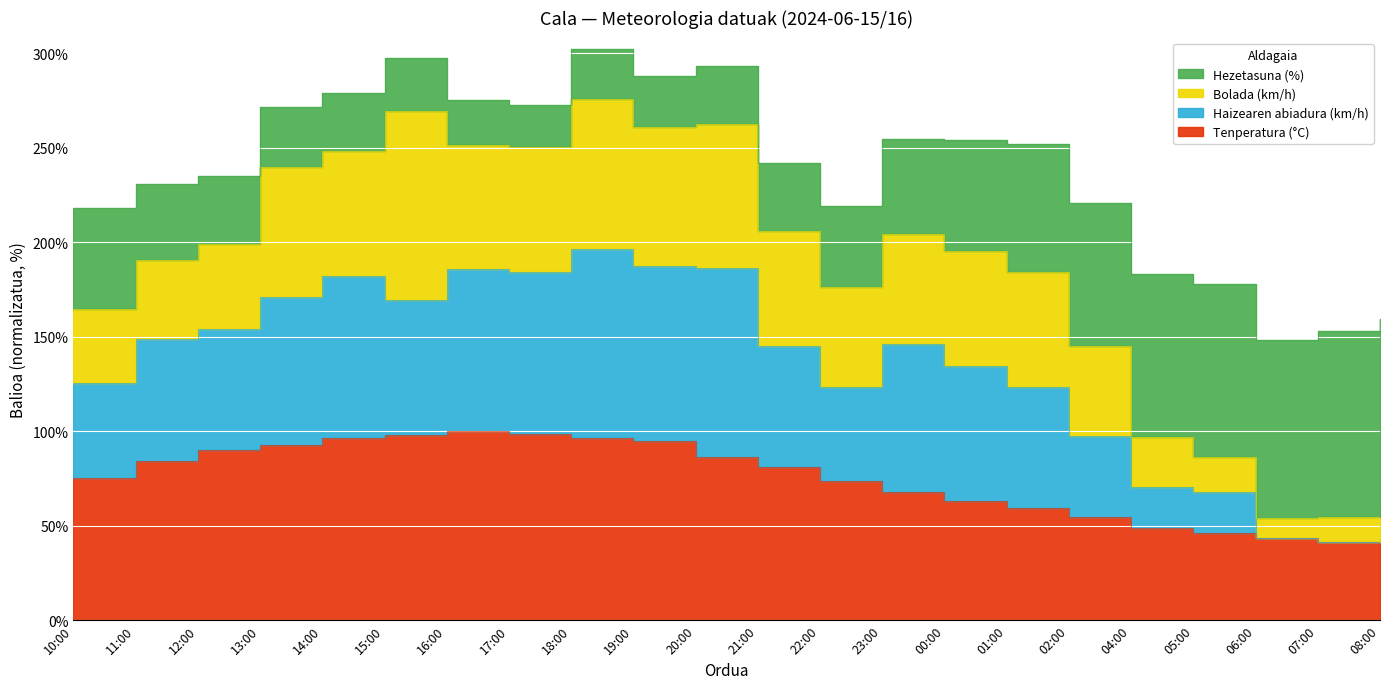

Where does the Haizearen abiadura (km/h) series first go above 146?

11:00